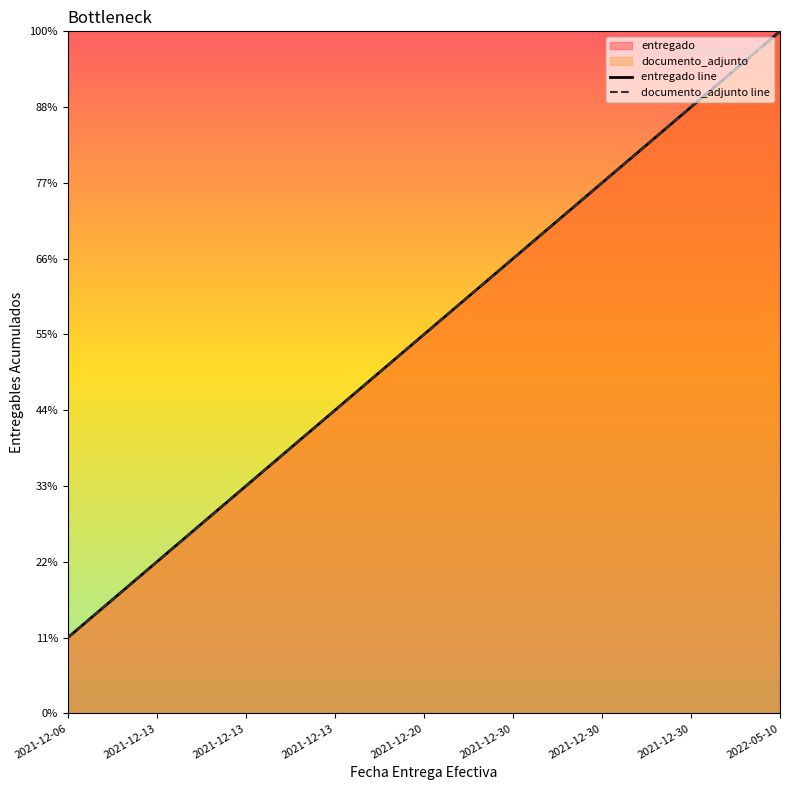

Reading left to right, list all the values displayed in this chart.

entregado line: 1	2	3	4	5	6	7	8	9
documento_adjunto line: 1	2	3	4	5	6	7	8	9